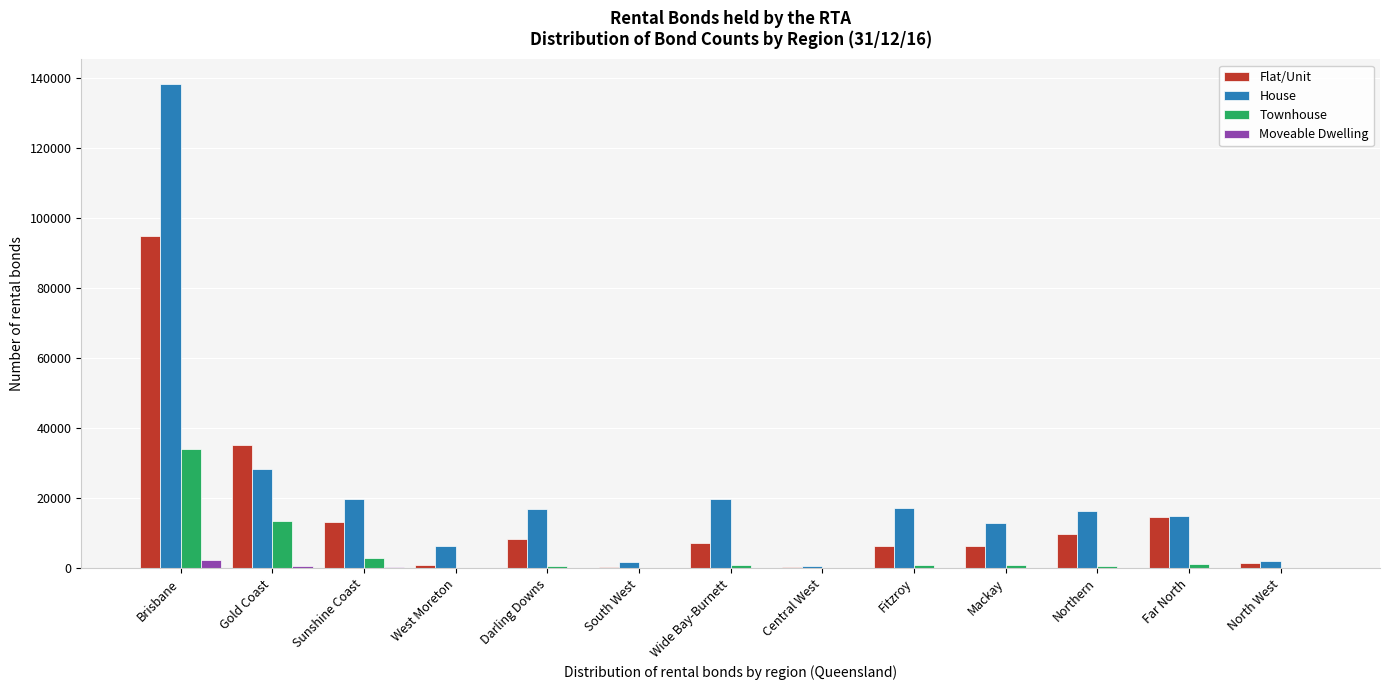

Is it true that House equals 8372 at Gold Coast?

False